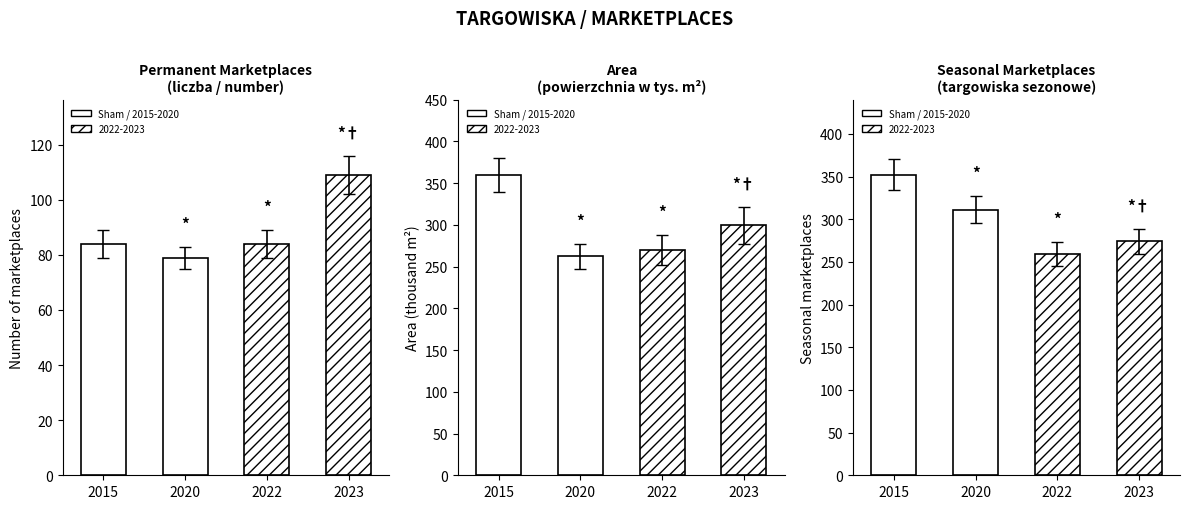

Which label corresponds to the smallest value in the chart?

2020